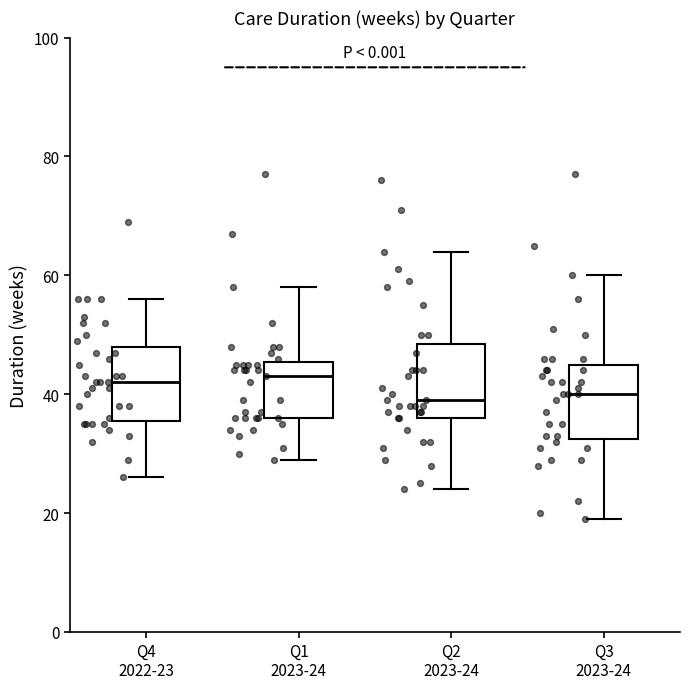

Reading left to right, read every box against the y-axis: the position of its median line, the range the box covers, and the ends of its whiskers. The values are not printed on the chart, so give them approximately, as read against the axis.

Q4 2022-23: median 42, box 36 to 48, whiskers 26 to 56
Q1 2023-24: median 44, box 36 to 46, whiskers 30 to 58
Q2 2023-24: median 40, box 36 to 48, whiskers 24 to 64
Q3 2023-24: median 40, box 32 to 46, whiskers 20 to 60